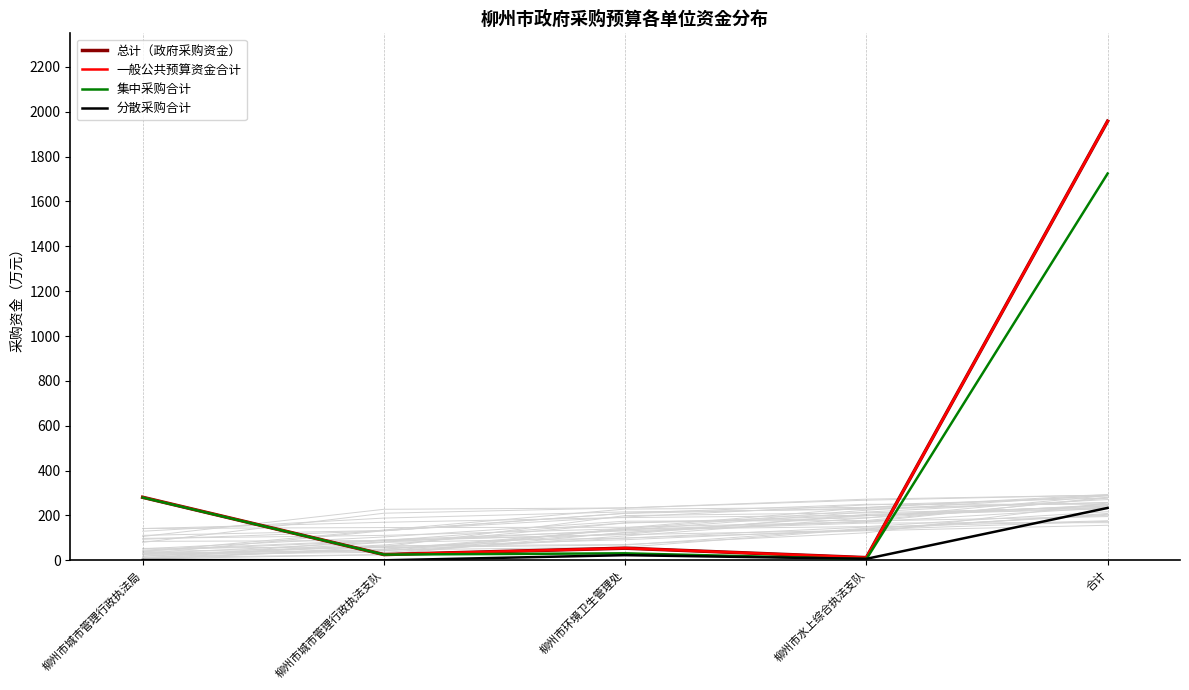

What is the label of the 4th point from the right?

柳州市城市管理行政执法支队